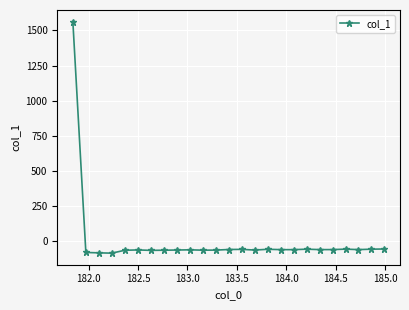

What is the average value?

3.2